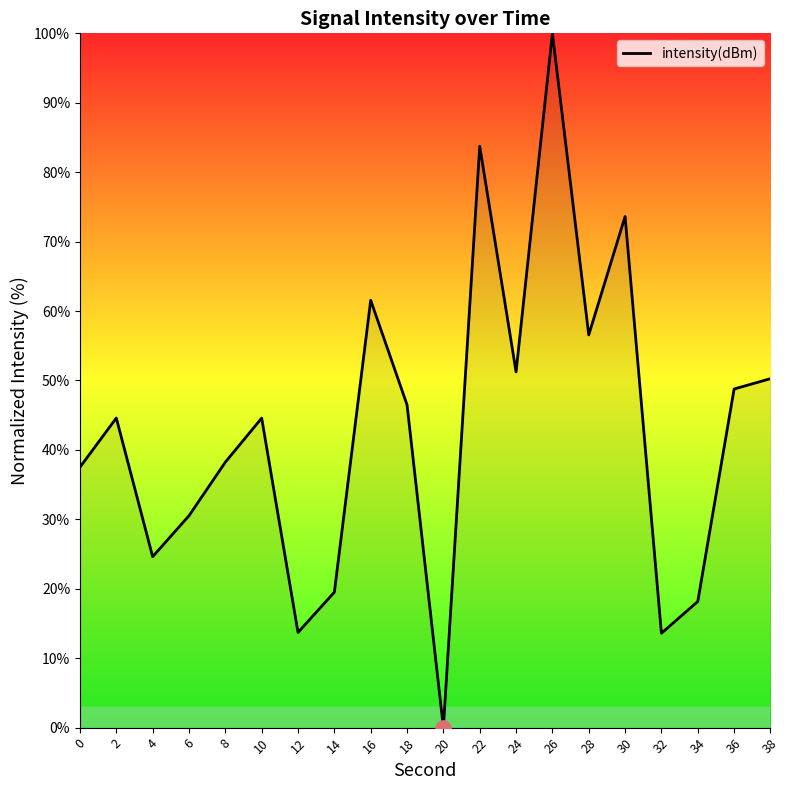

Between 34 and 30, which is larger?

30